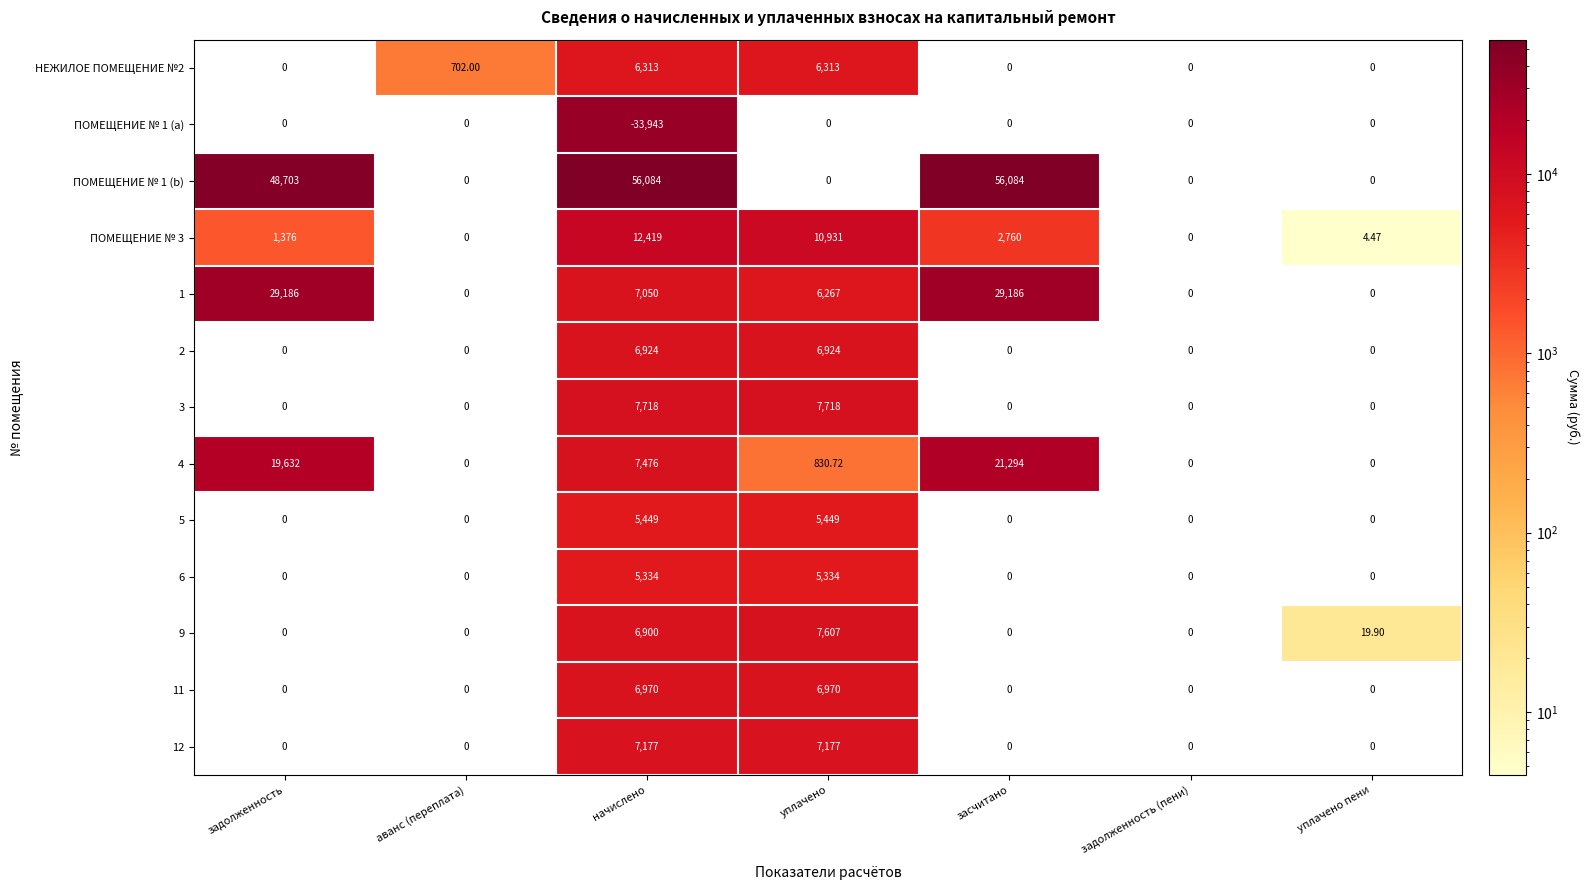

How many series are shown in this chart?

13